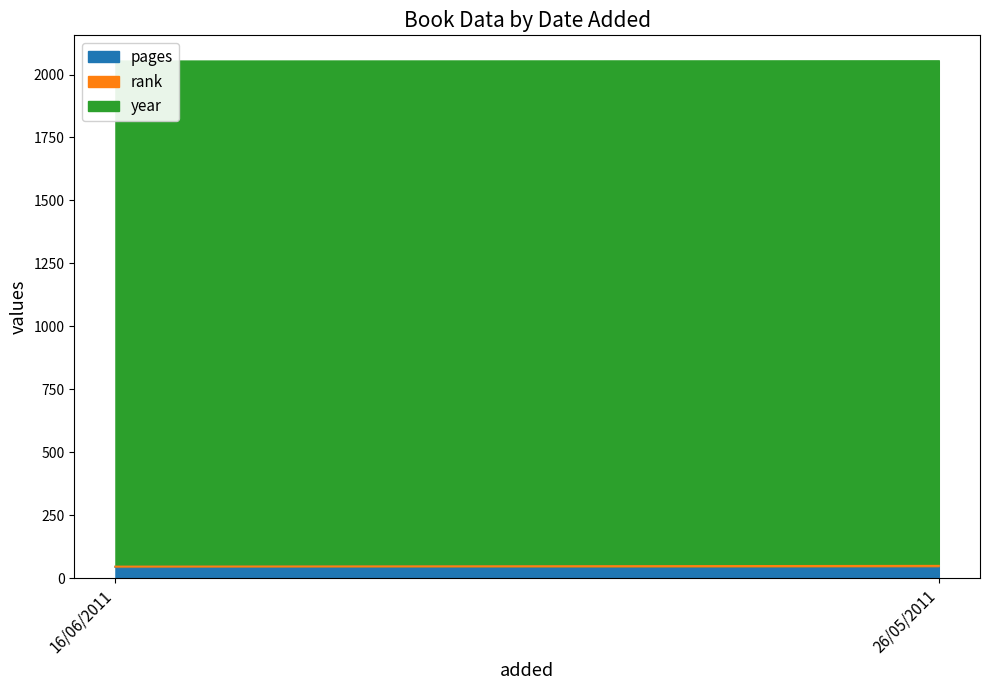

What is the difference between the pages values at 16/06/2011 and 26/05/2011?

3